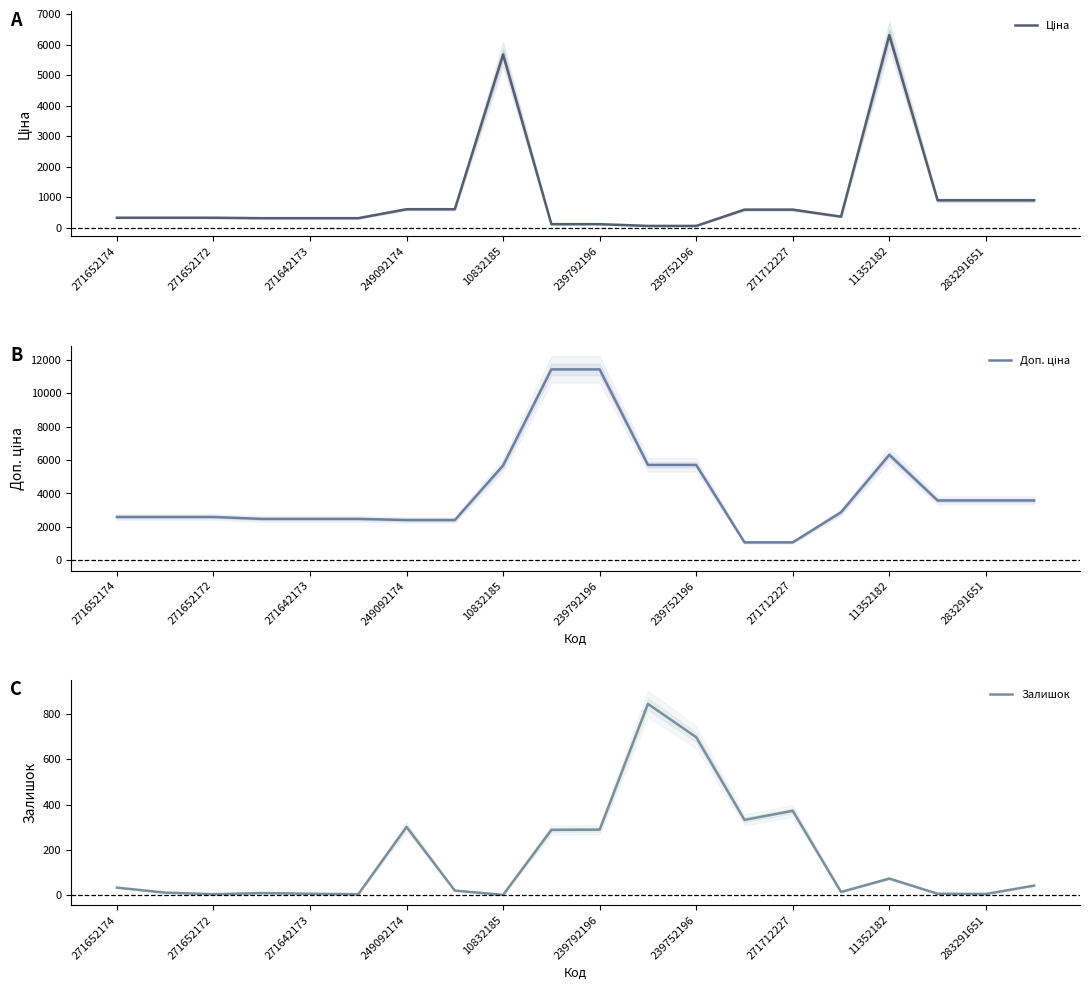

What are all the series names shown in the legend?

Ціна, Доп. ціна, Залишок